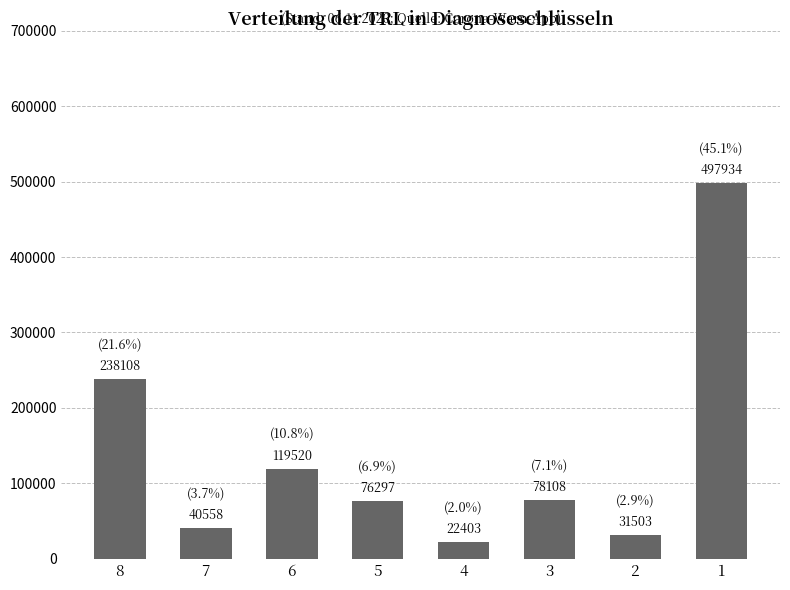

How many series are shown in this chart?

1